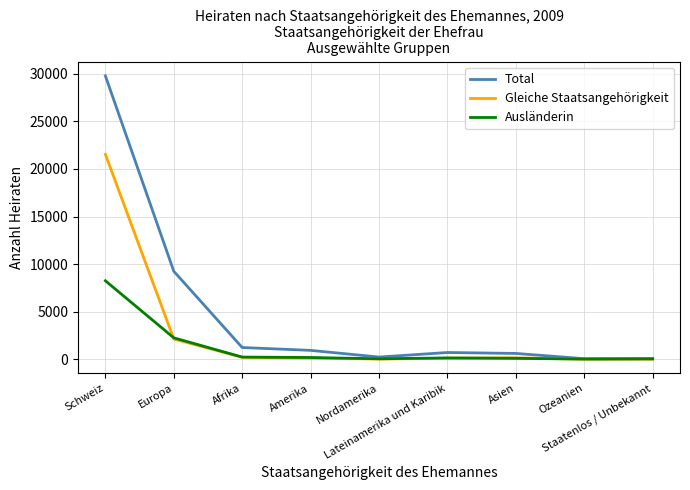

Is the value of Total at Afrika greater than the value of Gleiche Staatsangehörigkeit at Afrika?

Yes